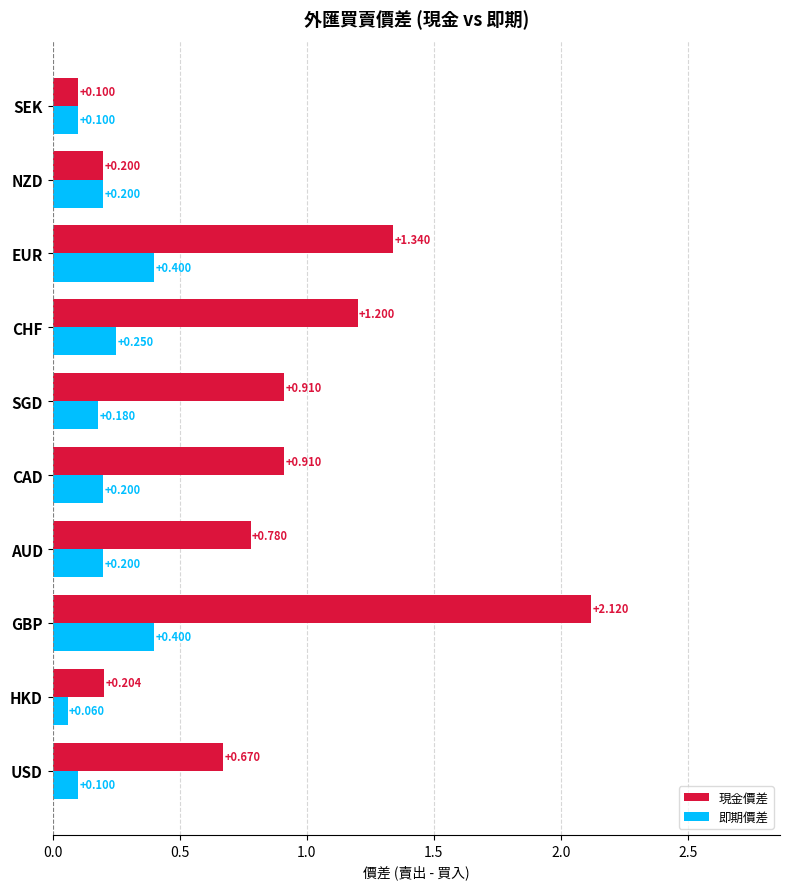

Which series changed the most between GBP and EUR?

現金價差